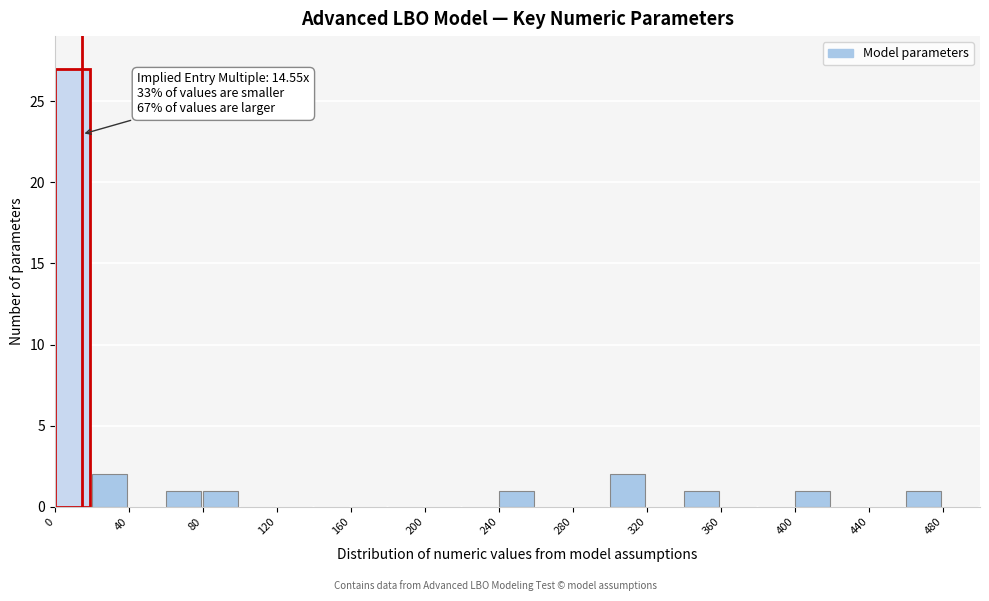

Over which range of the x-axis is the bar tallest?

0 to 20